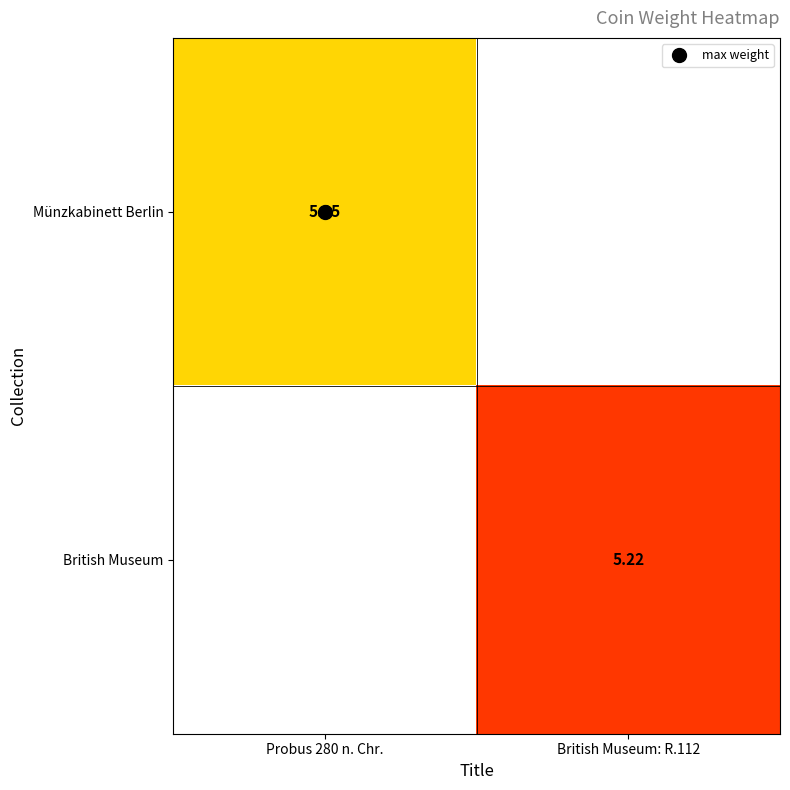

Is the value of Münzkabinett Berlin at British Museum: R.112 greater than the value of British Museum at Probus 280 n. Chr.?

No